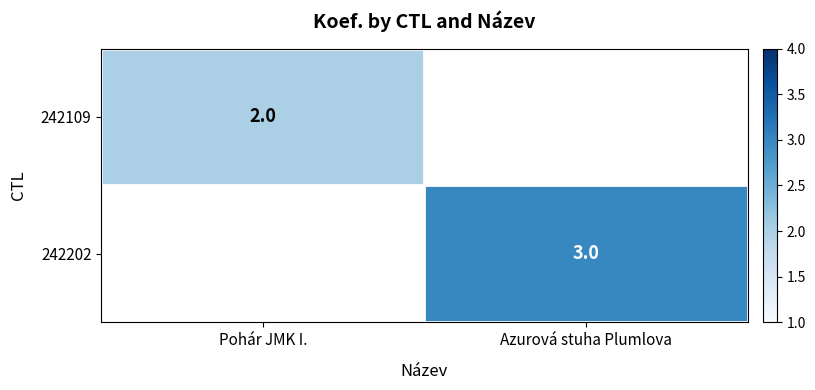

True or false: 242109 has a value of 2 at Pohár JMK I..

True